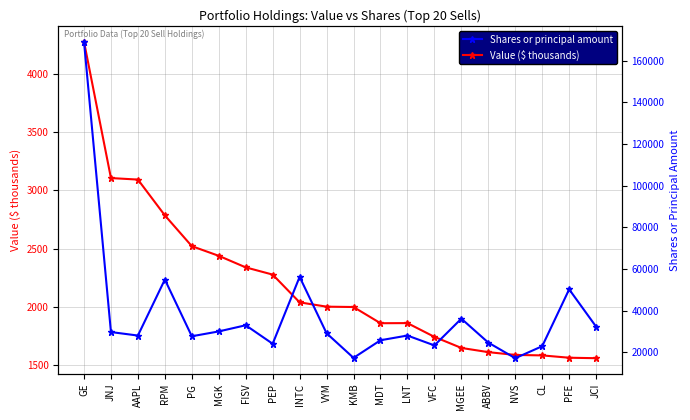

True or false: Shares or principal amount and Value ($ thousands) cross at least once.

False